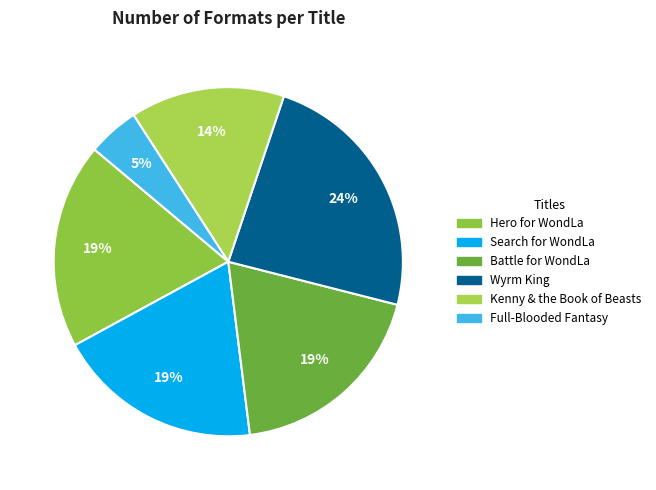

Count the number of slices in the pie.

6